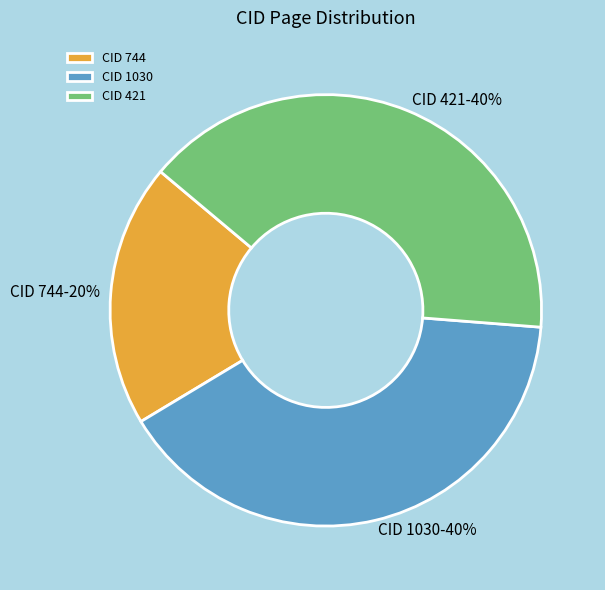

To the nearest percent, what is the average slice percentage?

33%